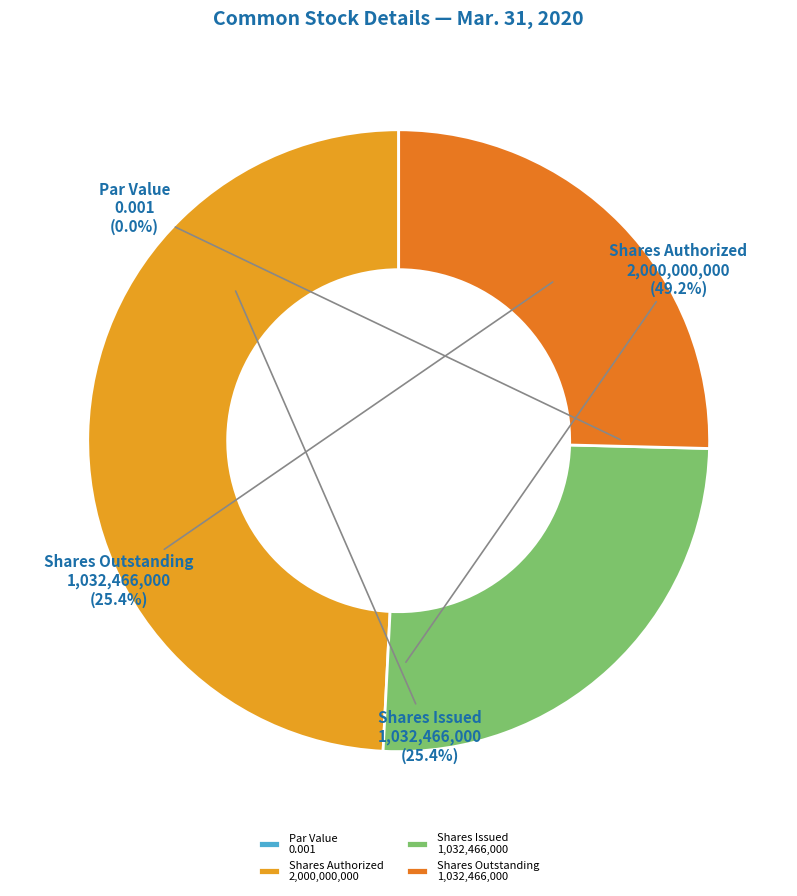

Rank the categories by value from lowest to highest.

Common stock, par value, Common stock, shares issued, Common stock, shares outstanding, Common stock, shares authorized